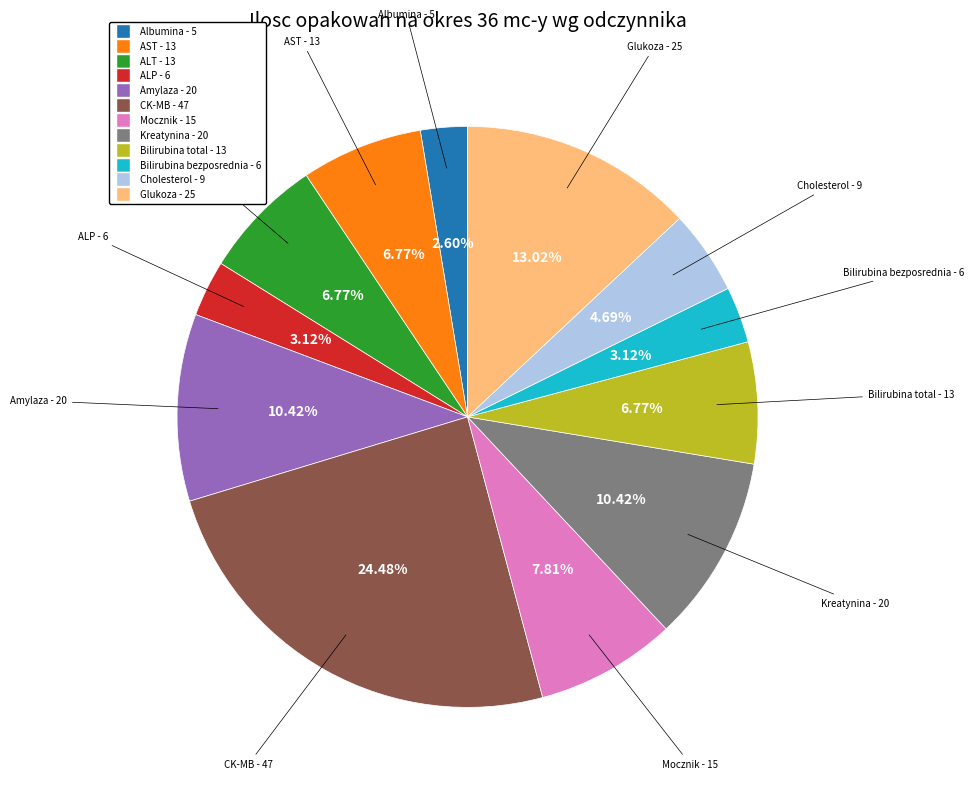

True or false: CK-MB accounts for 14% of the total.

False